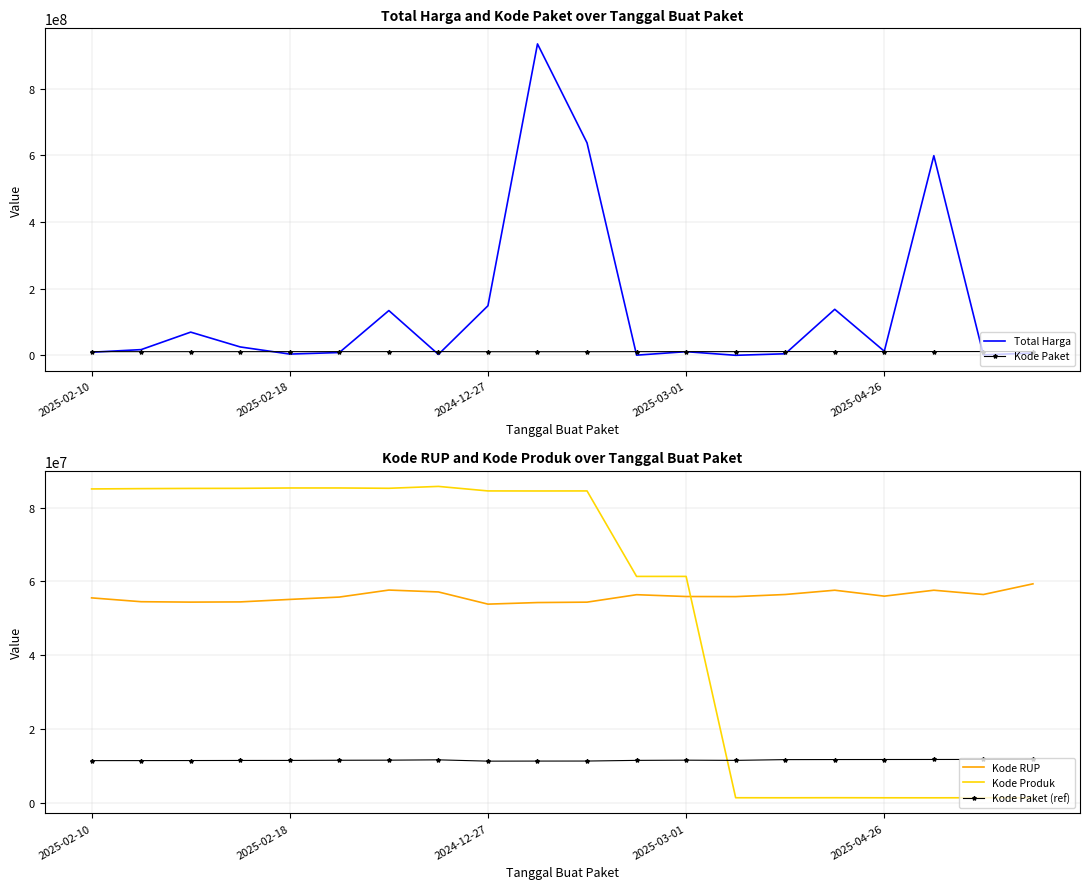

What is the highest value of the Total Harga series?

934200000